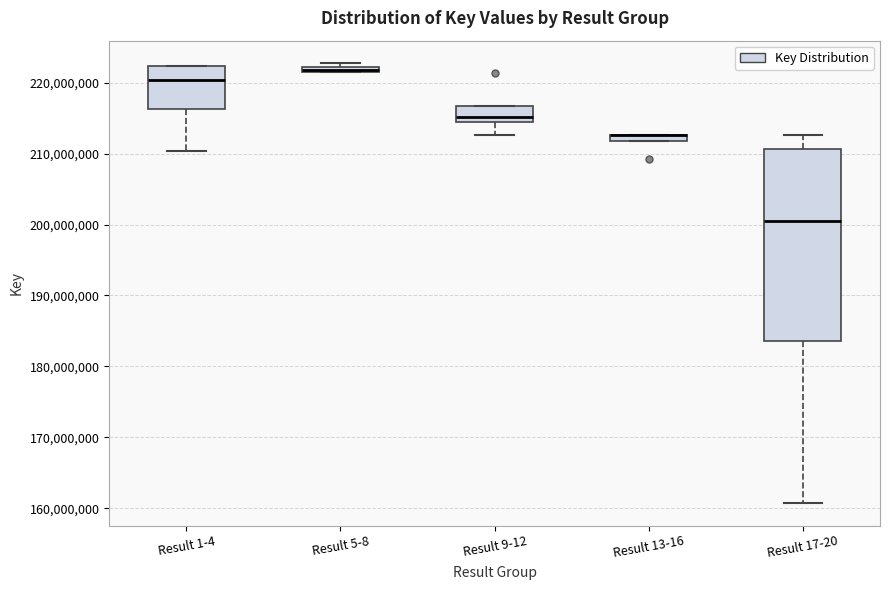

Where is the lower edge of the box for Result 9-12 on the y-axis? The values are not printed on the chart, so give them approximately, as read against the axis.

215000000